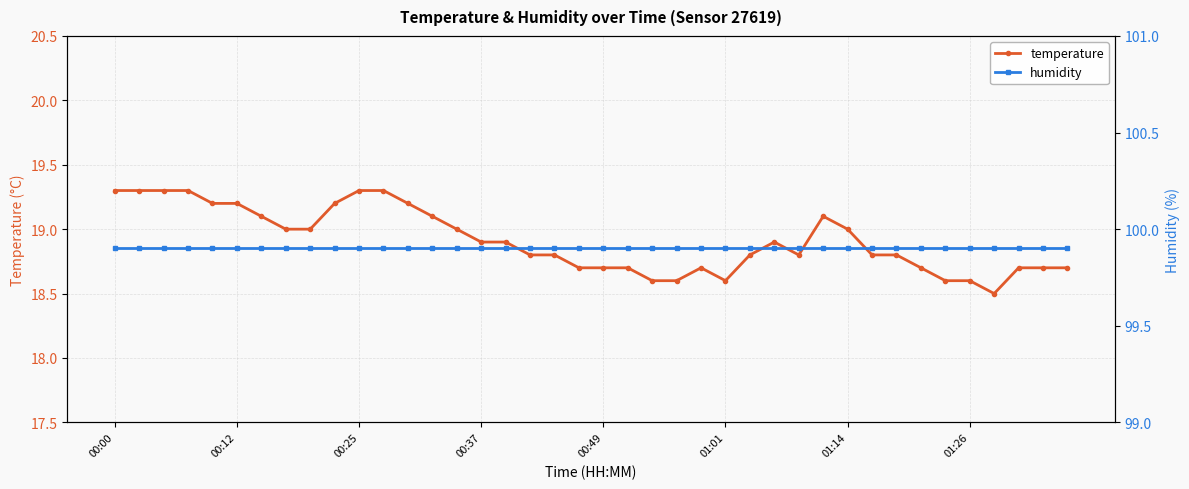

Which has a higher value, 01:14 or 13?

01:14